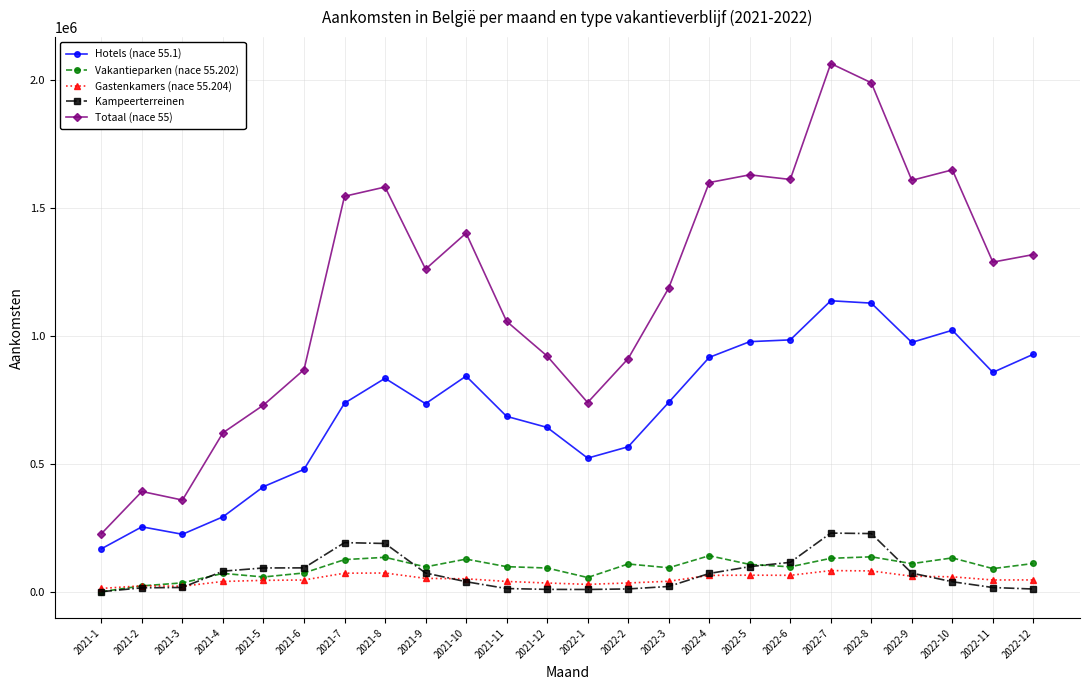

Between 2021-2 and 2022-5, which series saw the biggest shift?

Totaal (nace 55)